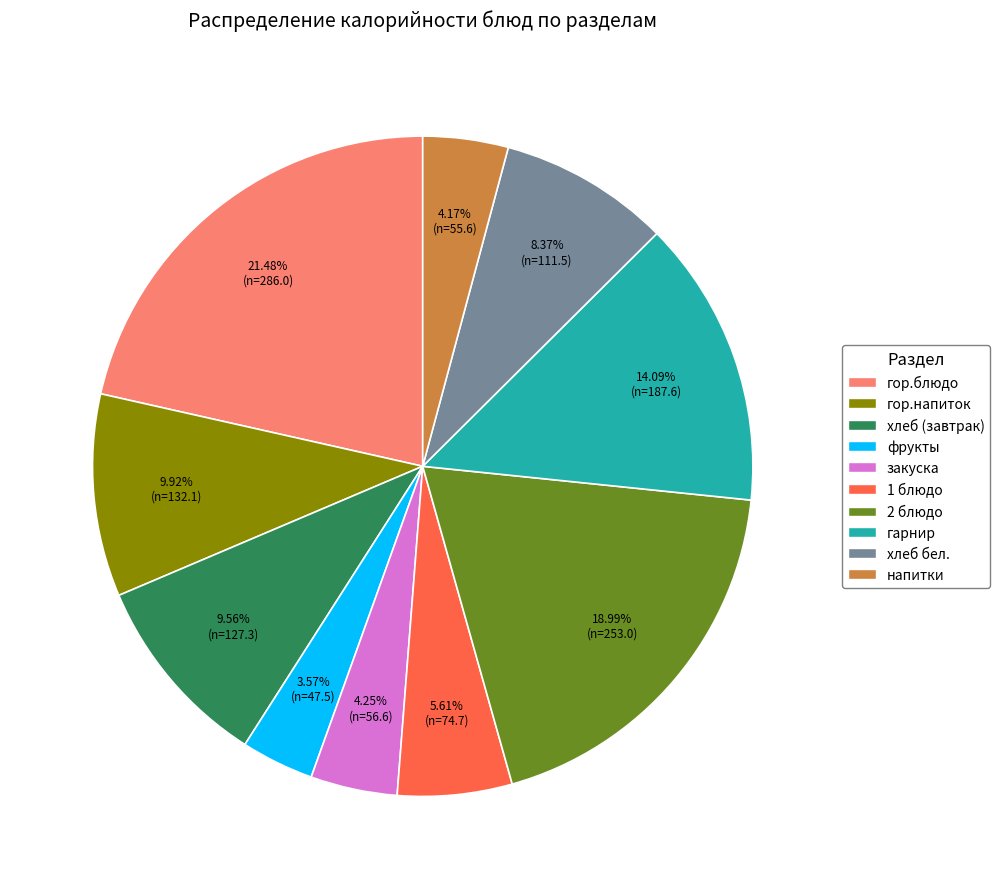

To the nearest percent, what portion does гарнир represent?

14%